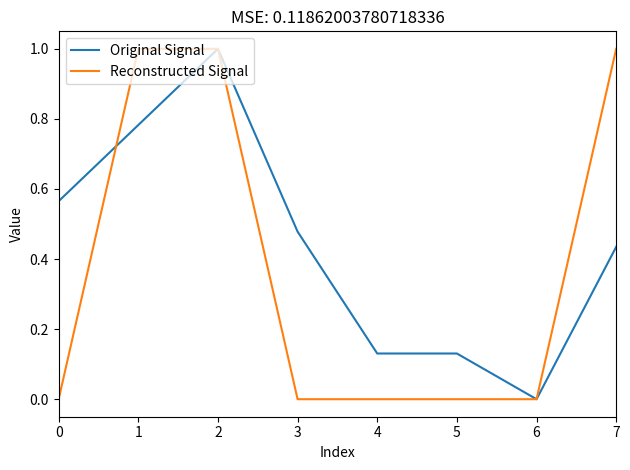

Which series changed the most between 0 and 1?

Reconstructed Signal